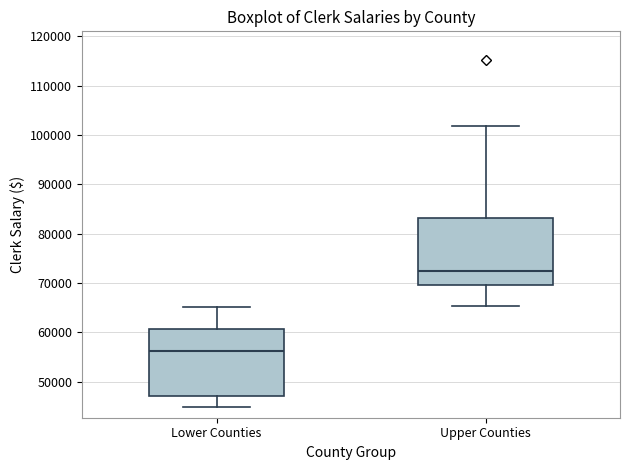

Where does the median line of the box for Lower Counties sit on the y-axis? The values are not printed on the chart, so give them approximately, as read against the axis.

56000